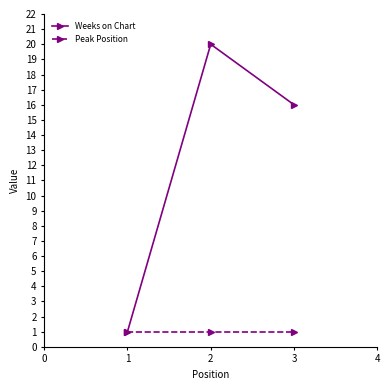

What value does the Weeks on Chart series have at 1, to the nearest 5?

0